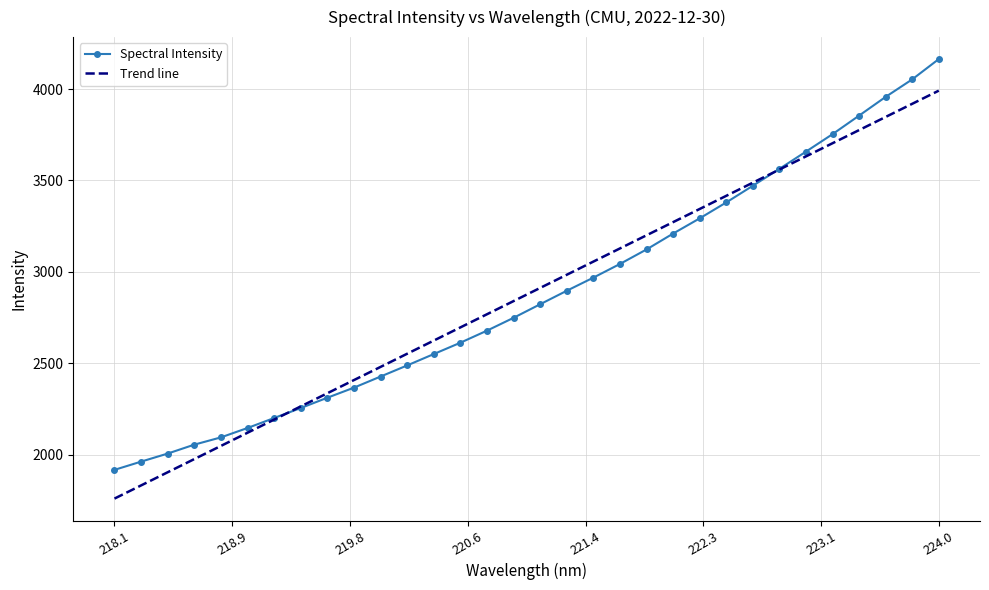

True or false: the data has more than 2 interior local peaks.

False